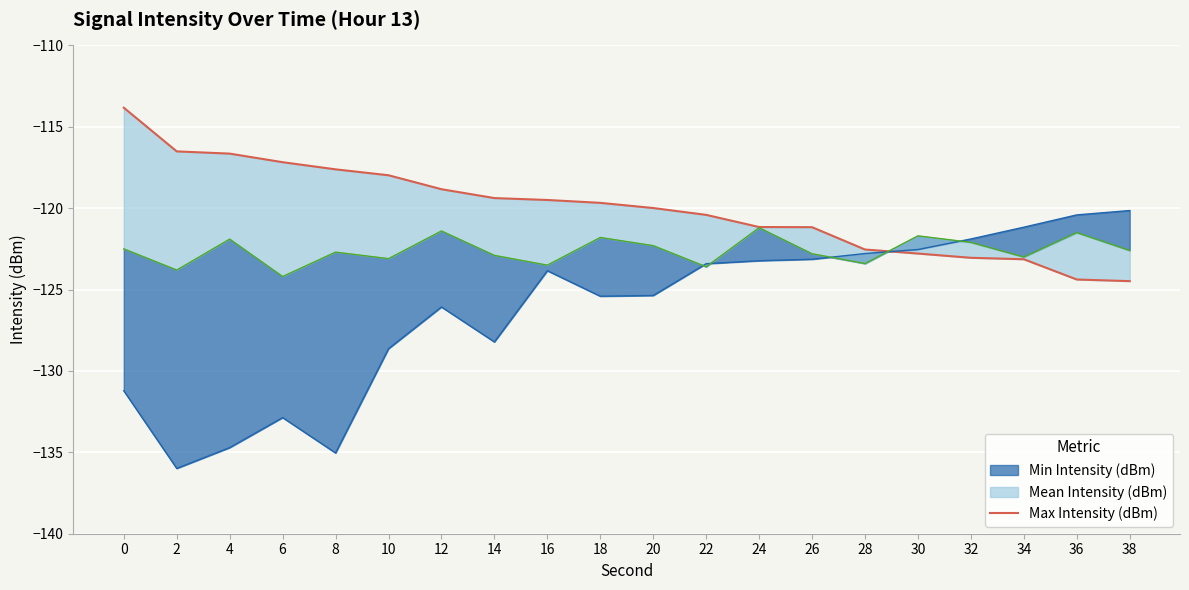

How many lines are shown in the chart?

1